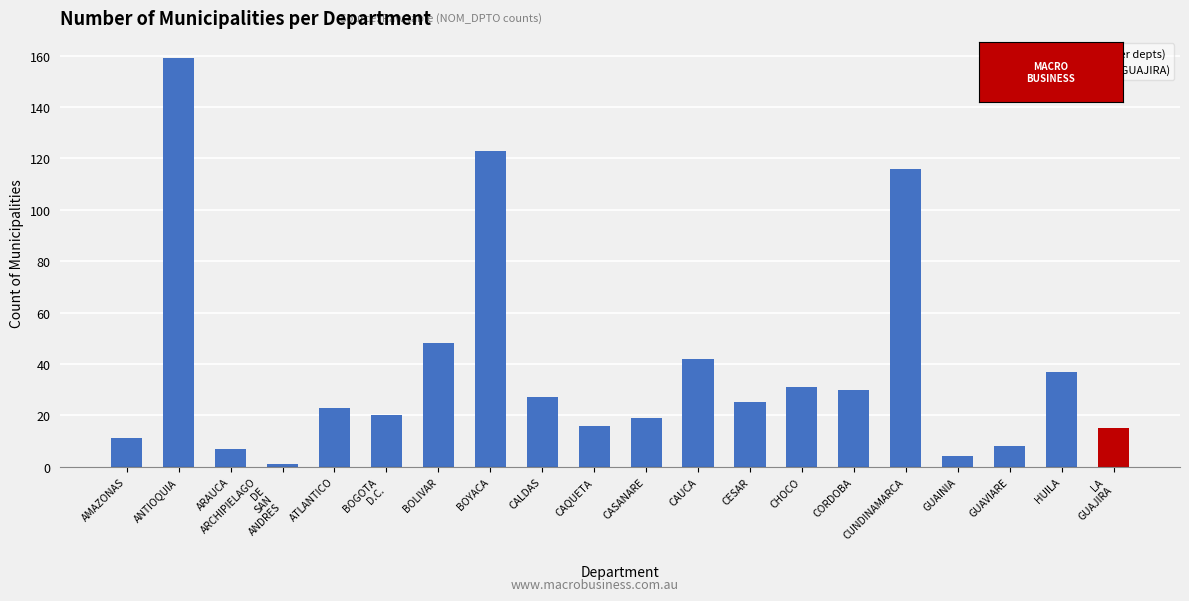

What is the sum of the values at BOYACA and CHOCO?

154